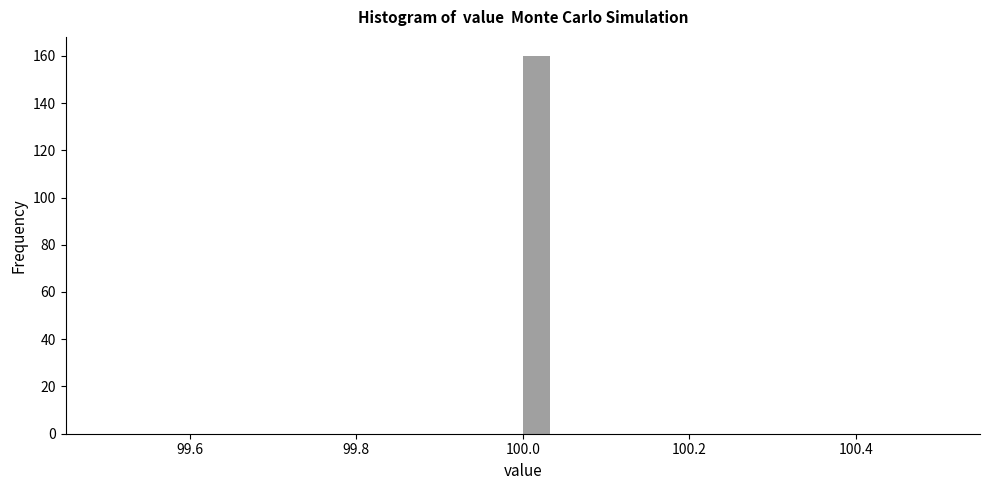

Read against the x-axis, roughly where is the centre of the tallest bar?

100.02